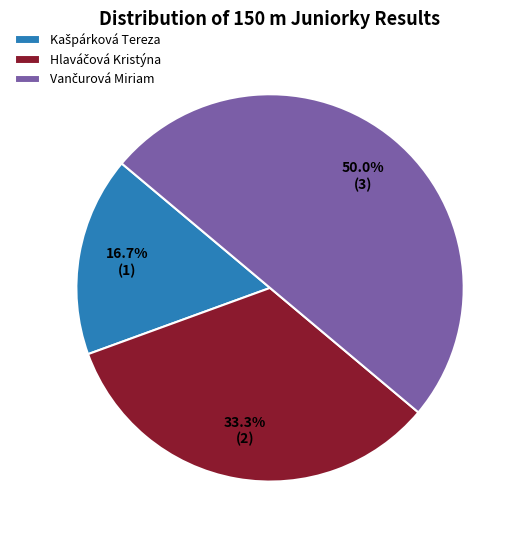

Approximately how many times larger is the value at Hlaváčová Kristýna compared to Kašpárková Tereza?

2.0